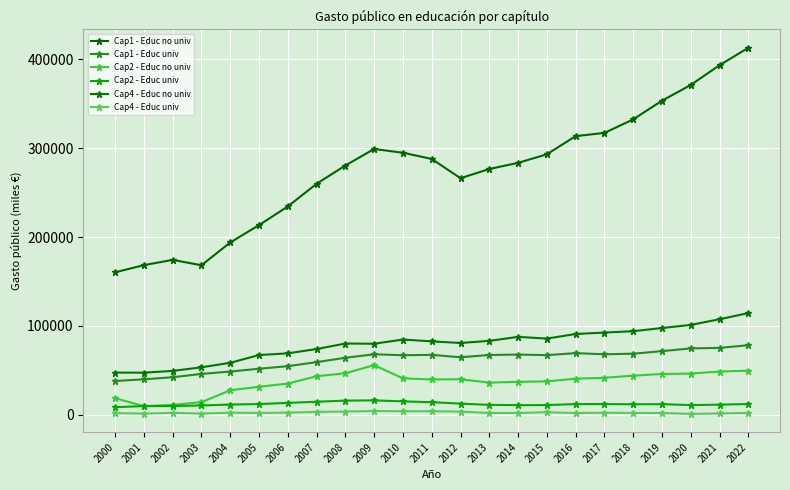

Reading left to right, list all the values displayed in this chart.

Cap1 - Educ no univ: 160368.0	168440.0	174375.0	168303.0	193941.0	213503.4	234489.0	260037.3	280620.6	299232.3	294975.0	288021.9	266306.3	276686.4	283601.9	293213.5	313706.2	317282.1	332578.5	353554.3	371303.3	393586.2	413164.6
Cap1 - Educ univ: 37978.0	39877.0	42225.0	45939.0	48661.0	51793.0	54660.0	59235.8	64150.0	68074.0	67003.0	67435.0	64705.0	67271.0	67750.0	67107.0	69361.9	68069.2	68722.0	71649.7	74675.9	75273.7	78272.7
Cap2 - Educ no univ: 18619.0	9637.0	11146.0	14136.0	27531.0	31512.3	35066.6	43346.1	46710.5	55857.5	40986.2	39709.5	39986.6	36157.6	37054.4	37576.3	40612.7	41587.3	44016.0	45873.4	46370.5	48683.2	49592.0
Cap2 - Educ univ: 8510.0	9742.0	9861.0	10433.0	11498.0	12024.0	13372.0	14634.2	15913.0	16161.0	15066.0	14089.0	12538.0	11127.0	10783.0	10857.0	12034.1	12053.8	11786.0	11947.5	10842.5	11367.2	12065.5
Cap4 - Educ no univ: 47455.0	47354.0	49355.0	53403.0	58485.0	67188.9	69140.8	73971.0	80181.4	79947.9	84675.2	82633.2	80775.8	83192.8	87658.4	85763.2	90898.8	92537.0	94062.2	97641.7	101129.8	107537.5	114451.9
Cap4 - Educ univ: 1947.0	1292.0	2152.3	1364.0	2324.0	1996.0	2442.0	3181.0	3636.0	4176.0	3908.0	3892.0	3537.0	1959.0	1990.0	2800.9	1926.3	2242.8	2017.0	1954.8	973.4	1453.0	2032.0